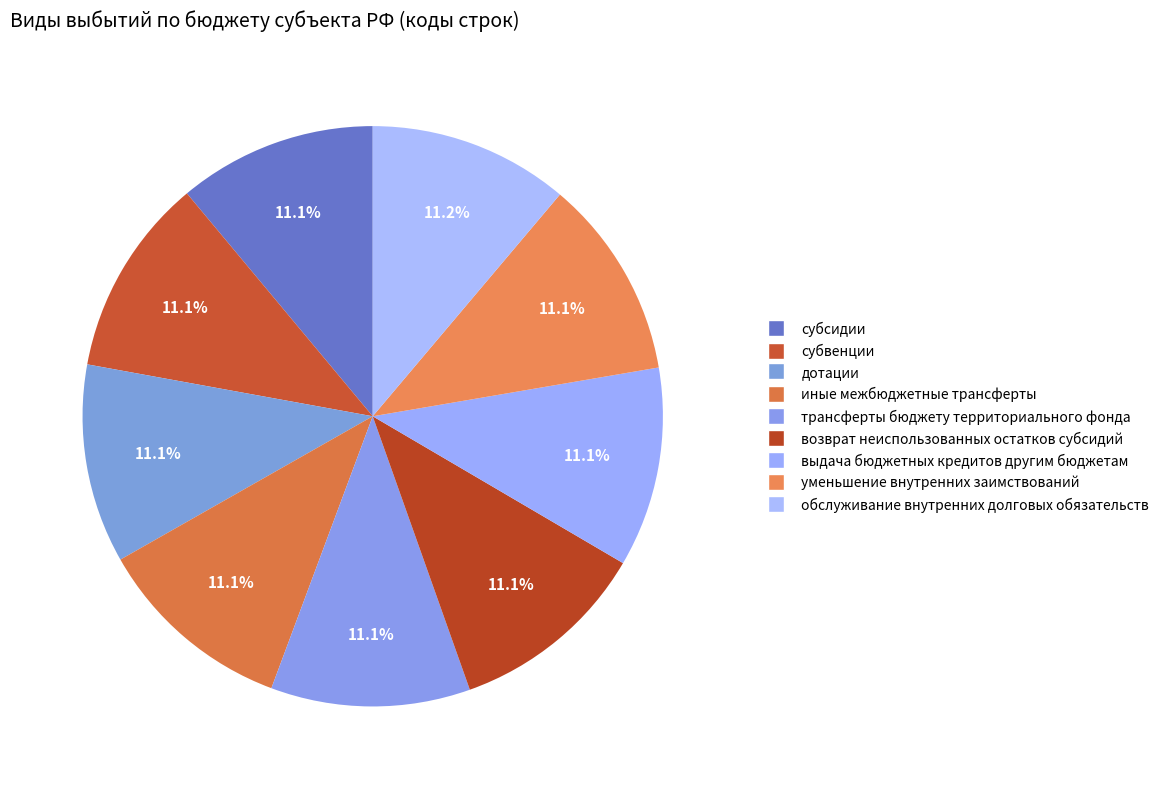

What percentage is NOT represented by субсидии?

88.9%